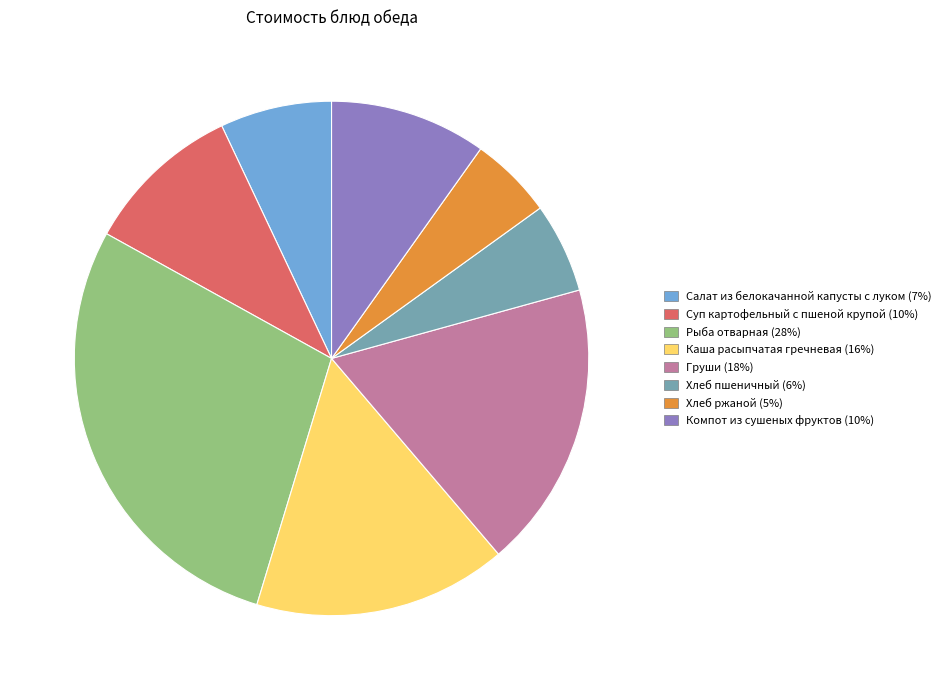

Count the number of slices in the pie.

8